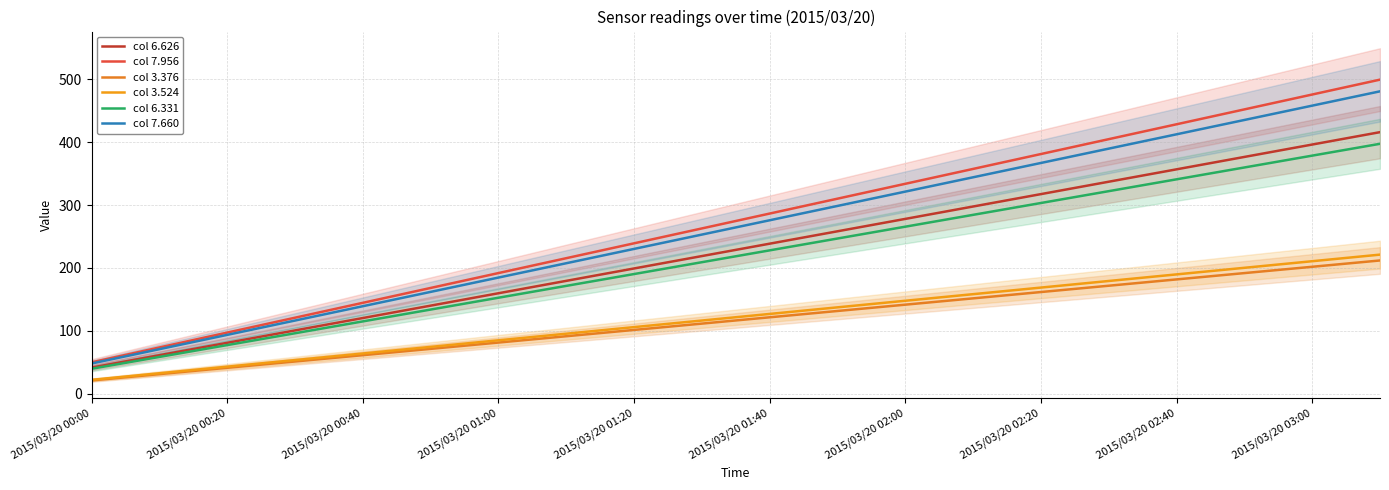

What is the difference between the maximum and second lowest values in the col 6.331 series?

338.9